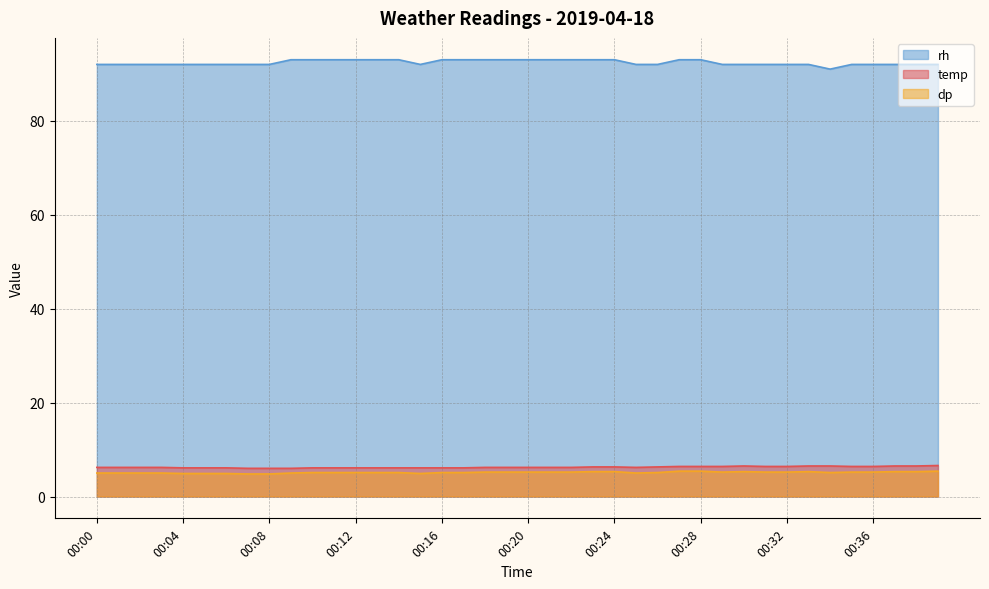

Count the number of data series in this chart.

3